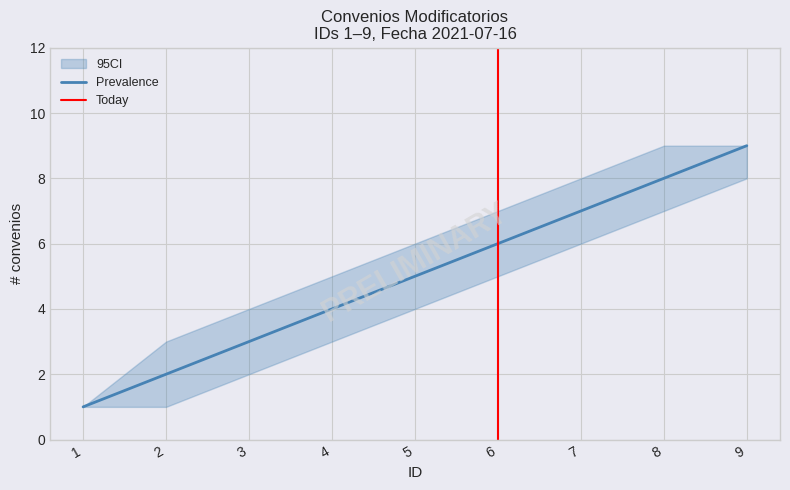

At which label does CI_low first exceed 4?

6